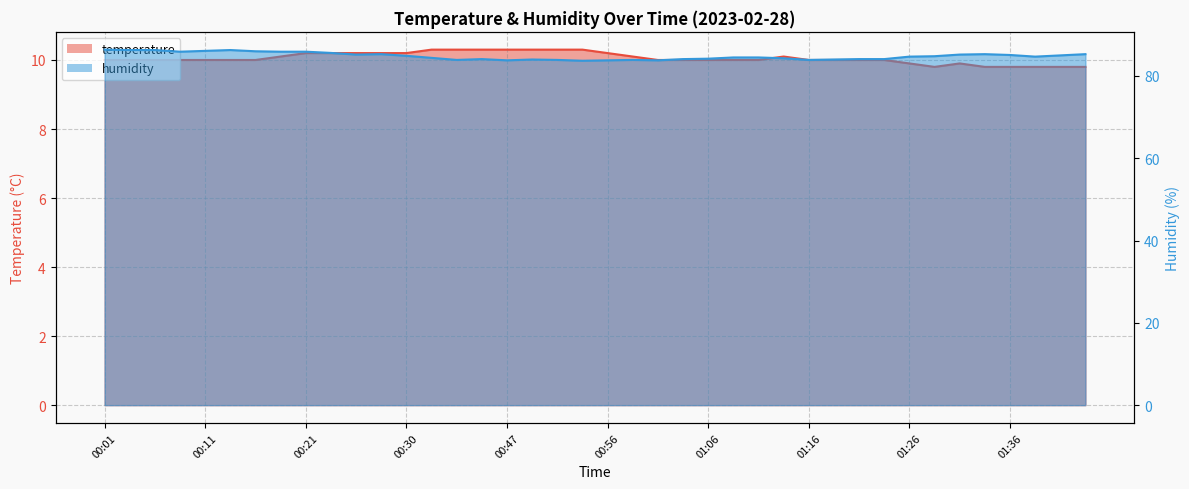

How many data points in humidity are above 84?

30